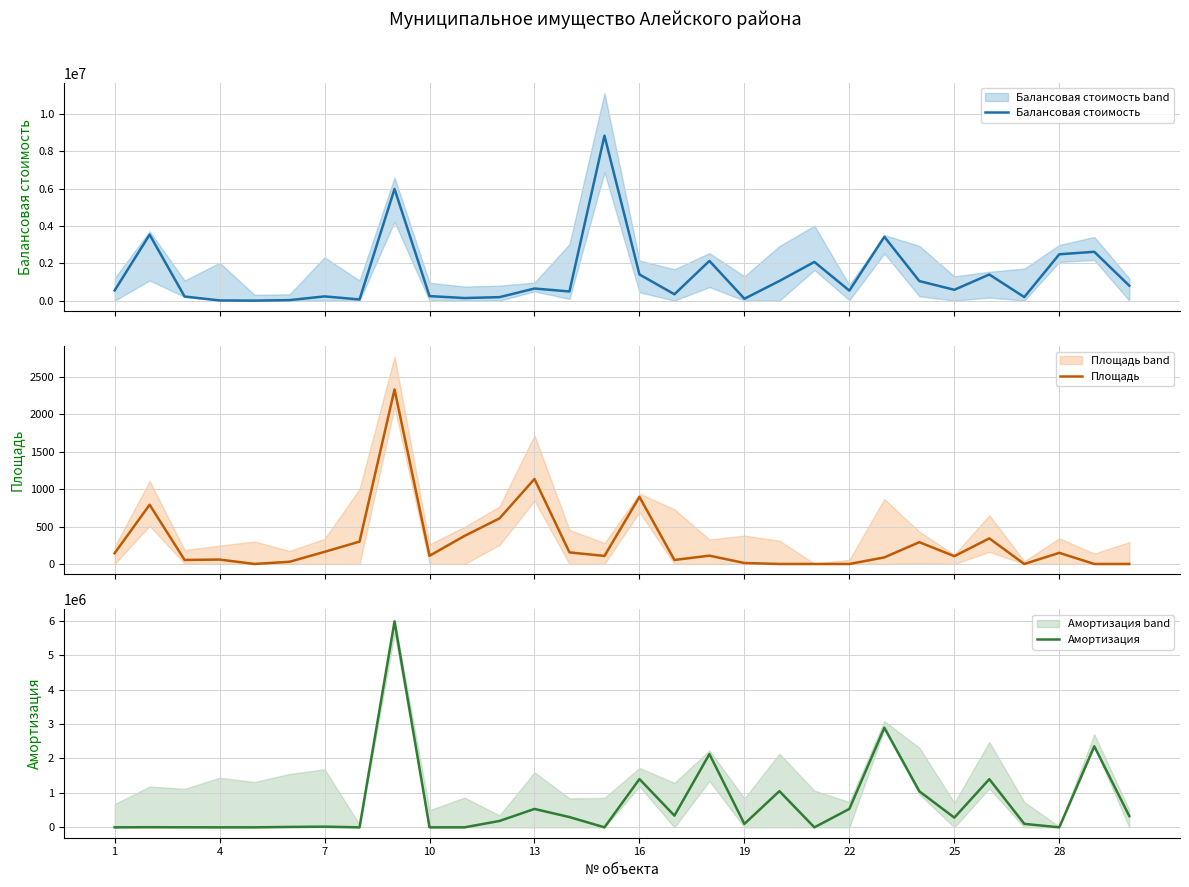

At how many categories does at least one series exceed 8806525?

1